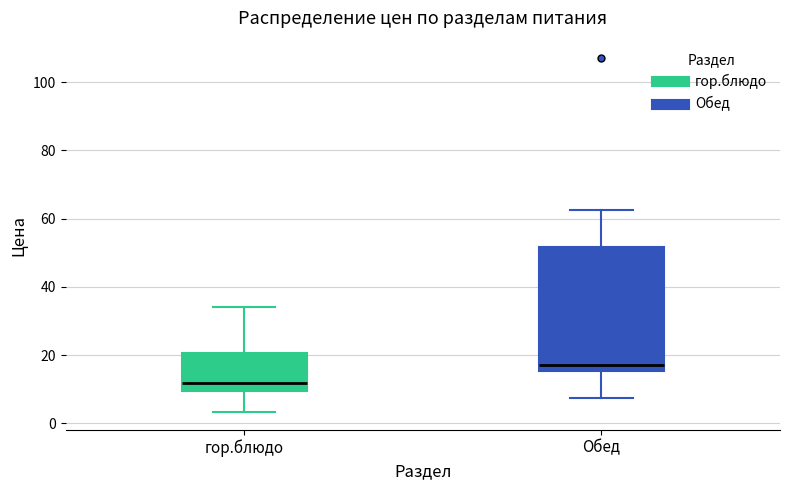

Reading left to right, read every box against the y-axis: the position of its median line, the range the box covers, and the ends of its whiskers. The values are not printed on the chart, so give them approximately, as read against the axis.

гор.блюдо: median 12, box 10 to 20, whiskers 4 to 34
Обед: median 18, box 16 to 52, whiskers 8 to 62